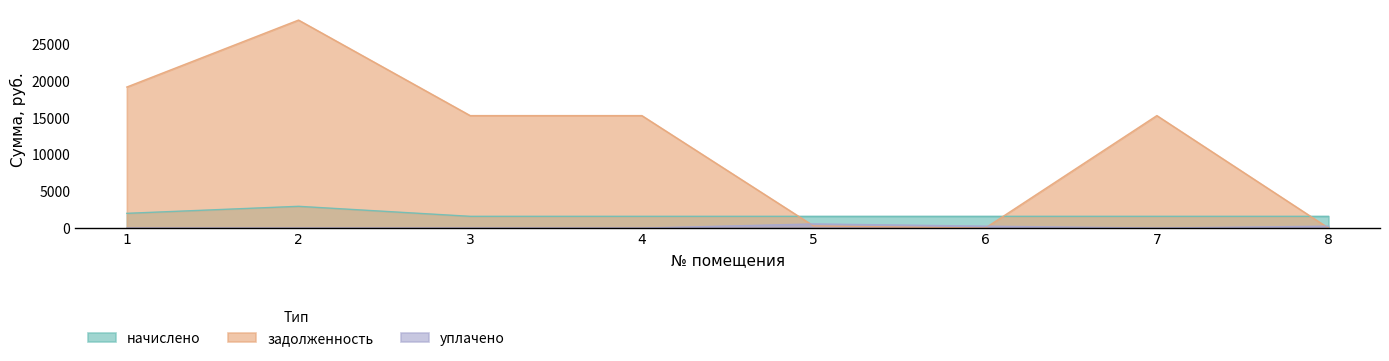

Reading left to right, extract all data points from this chart.

начислено: 1=2007.2	2=2959.7	3=1600.6	4=1600.6	5=1600.6	6=1600.6	7=1600.6	8=1600.6
задолженность: 1=19165.6	2=28261.1	3=15283.7	4=15283.7	5=300.0	6=0.1	7=15283.7	8=0.1
уплачено: 1=0.0	2=0.0	3=0.0	4=0.0	5=566.8	6=266.8	7=0.0	8=266.8